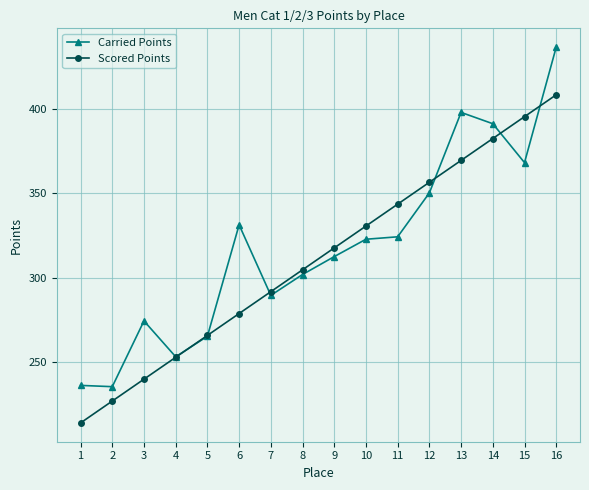

Where does the Carried Points series first go above 322?

6